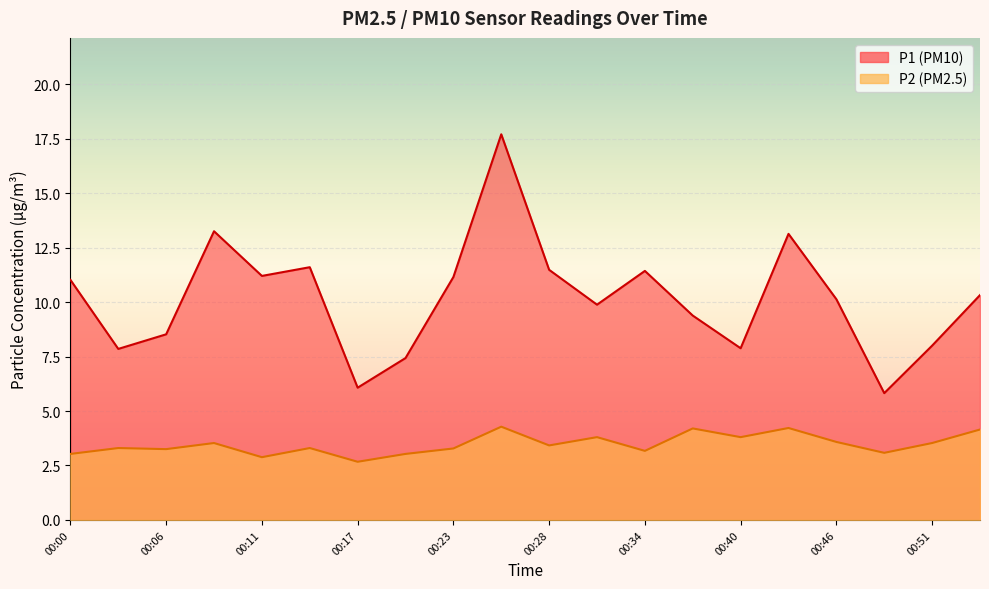

What is the sum of the P1 values at 00:37 and 00:00?

20.4